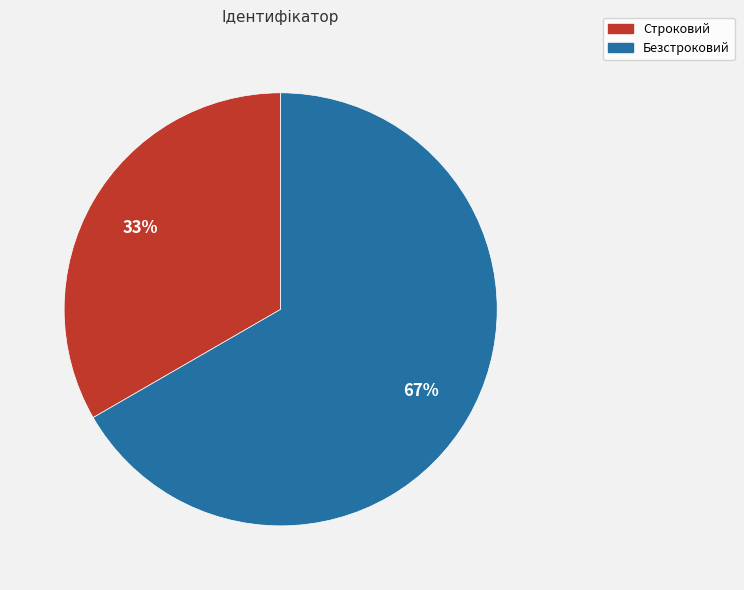

Which has a higher value, Строковий or Безстроковий?

Безстроковий